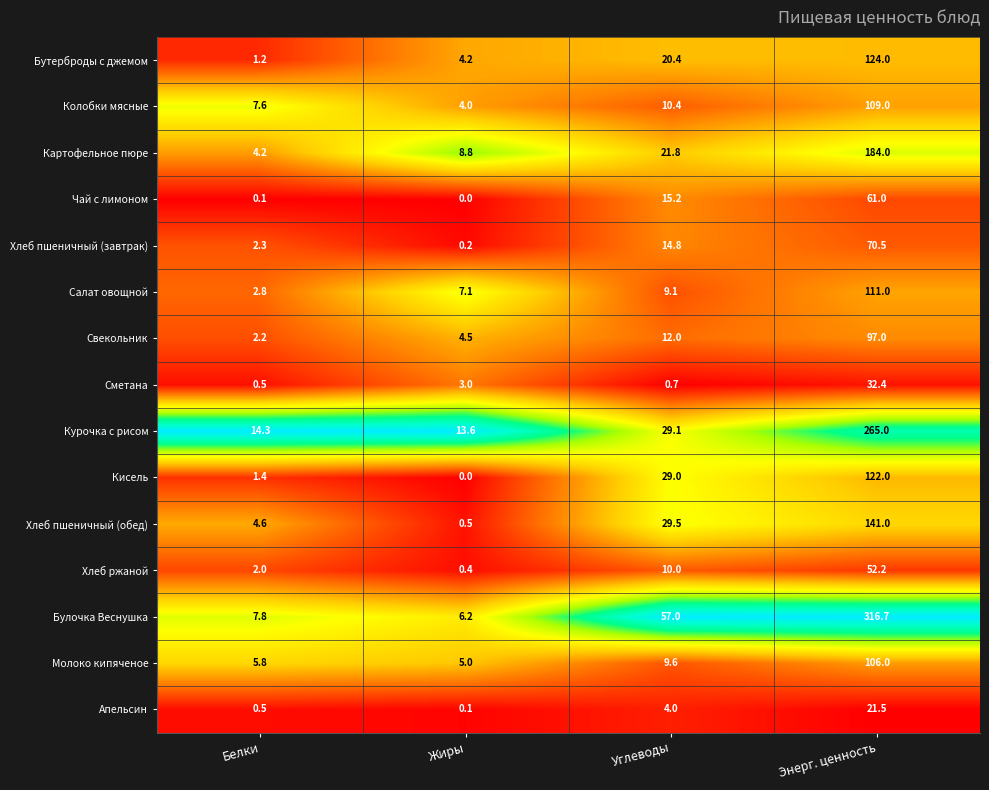

What is the sum of the Булочка Веснушка values at Углеводы and Белки?

64.8